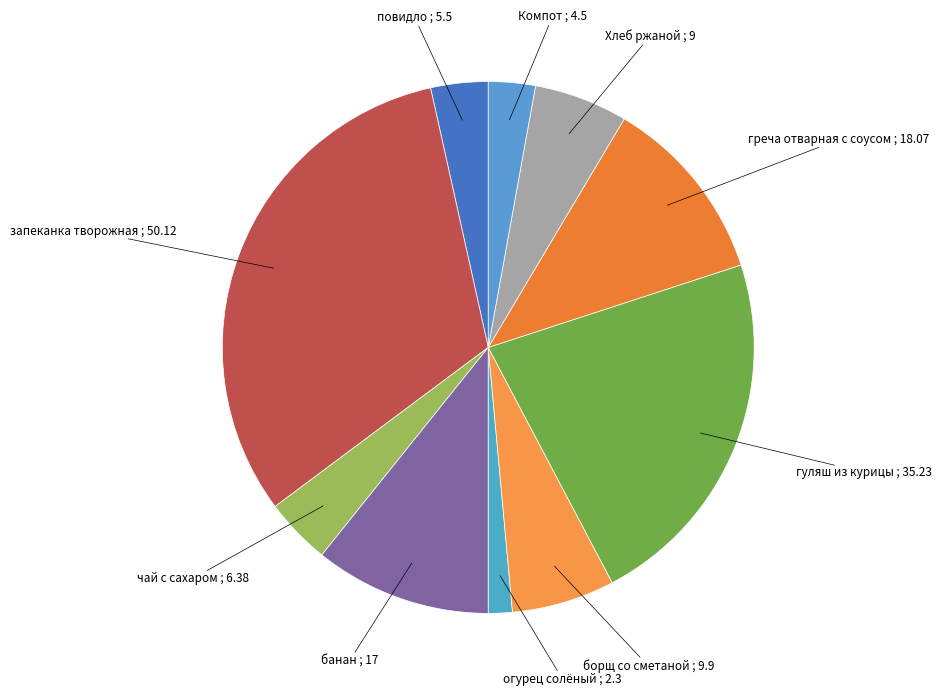

What is the largest slice in the pie chart?

запеканка творожная